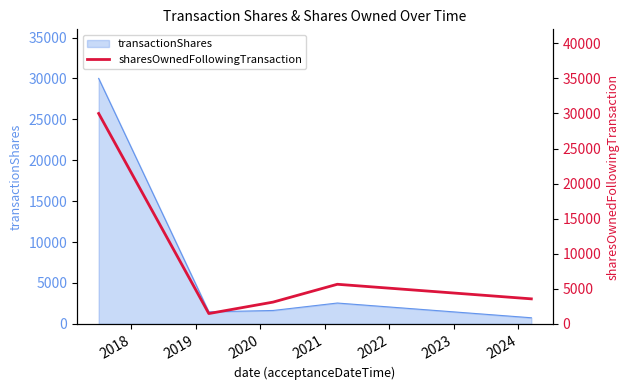

Reading left to right, list all the values displayed in this chart.

30000	1466	3099	5642	3562